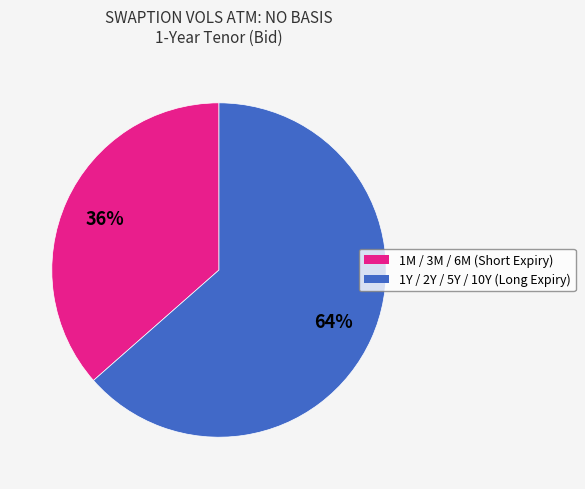

To the nearest percent, what is the average slice percentage?

50%